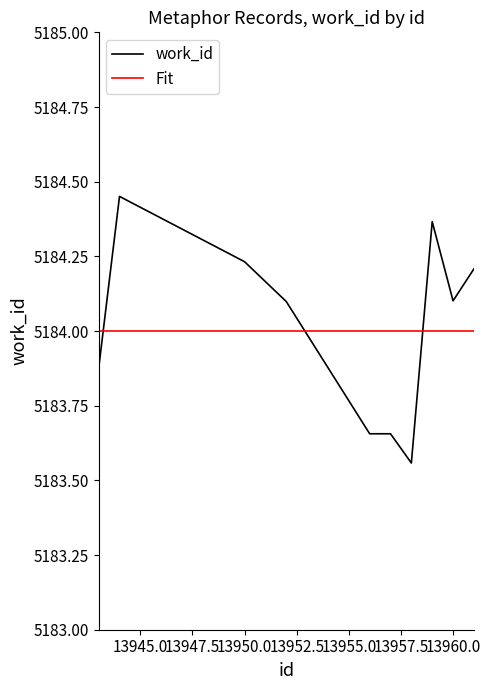

List the series in order of their peak value, highest first.

work_id, Fit